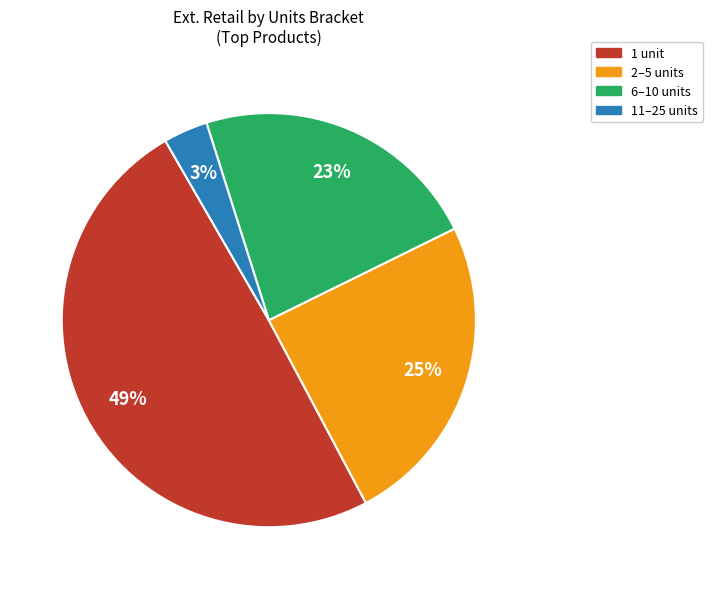

Does any single category account for the majority?

No